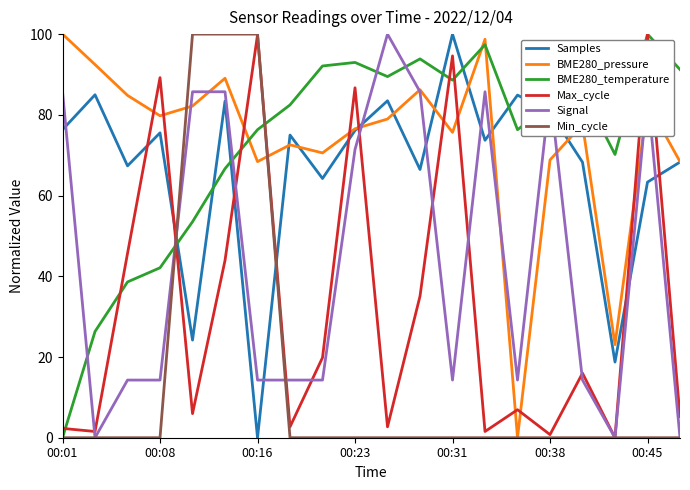

What are all the series names shown in the legend?

Samples, BME280_pressure, BME280_temperature, Max_cycle, Signal, Min_cycle